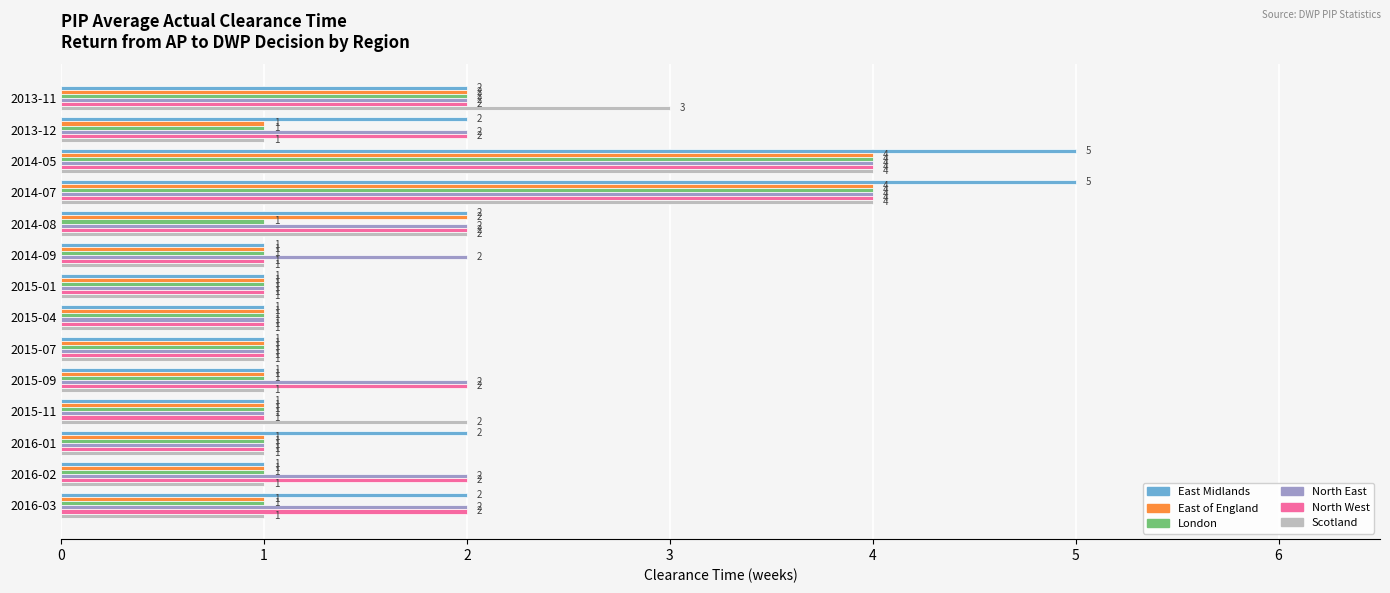

What is the total value across all series at 2014-07?

25